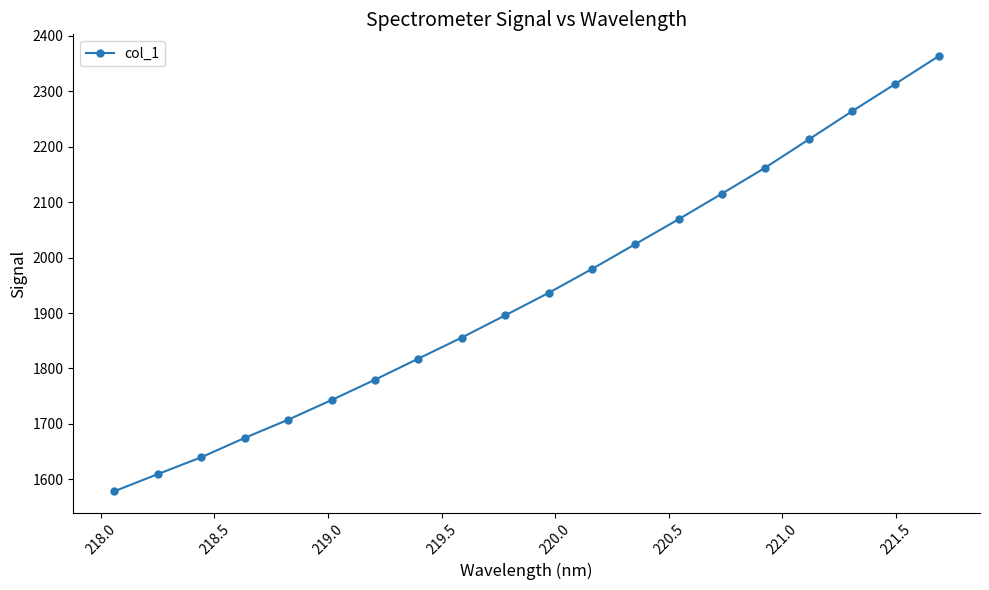

What is the difference between the maximum and minimum values?

785.0